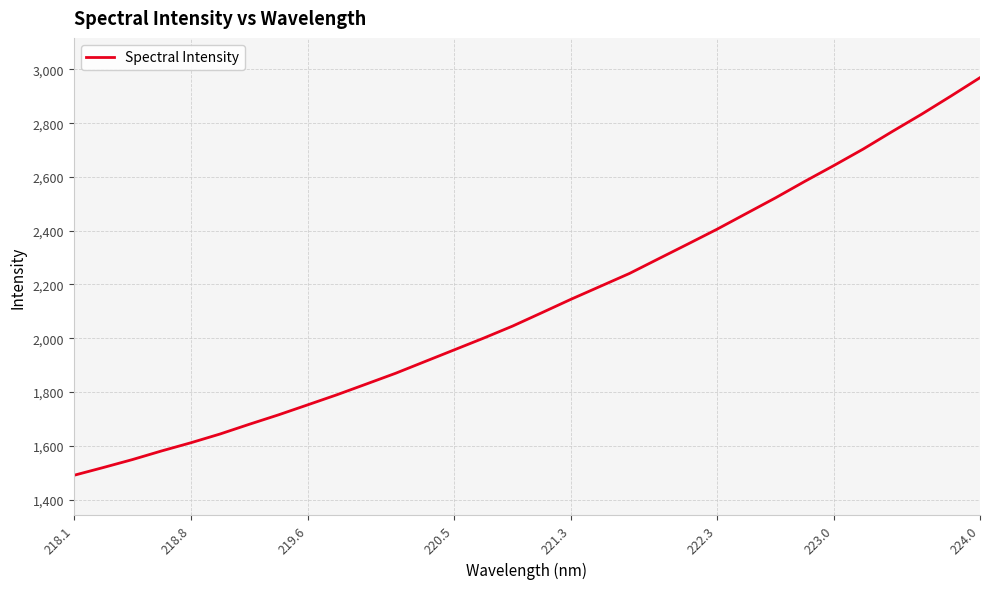

How many lines are shown in the chart?

1